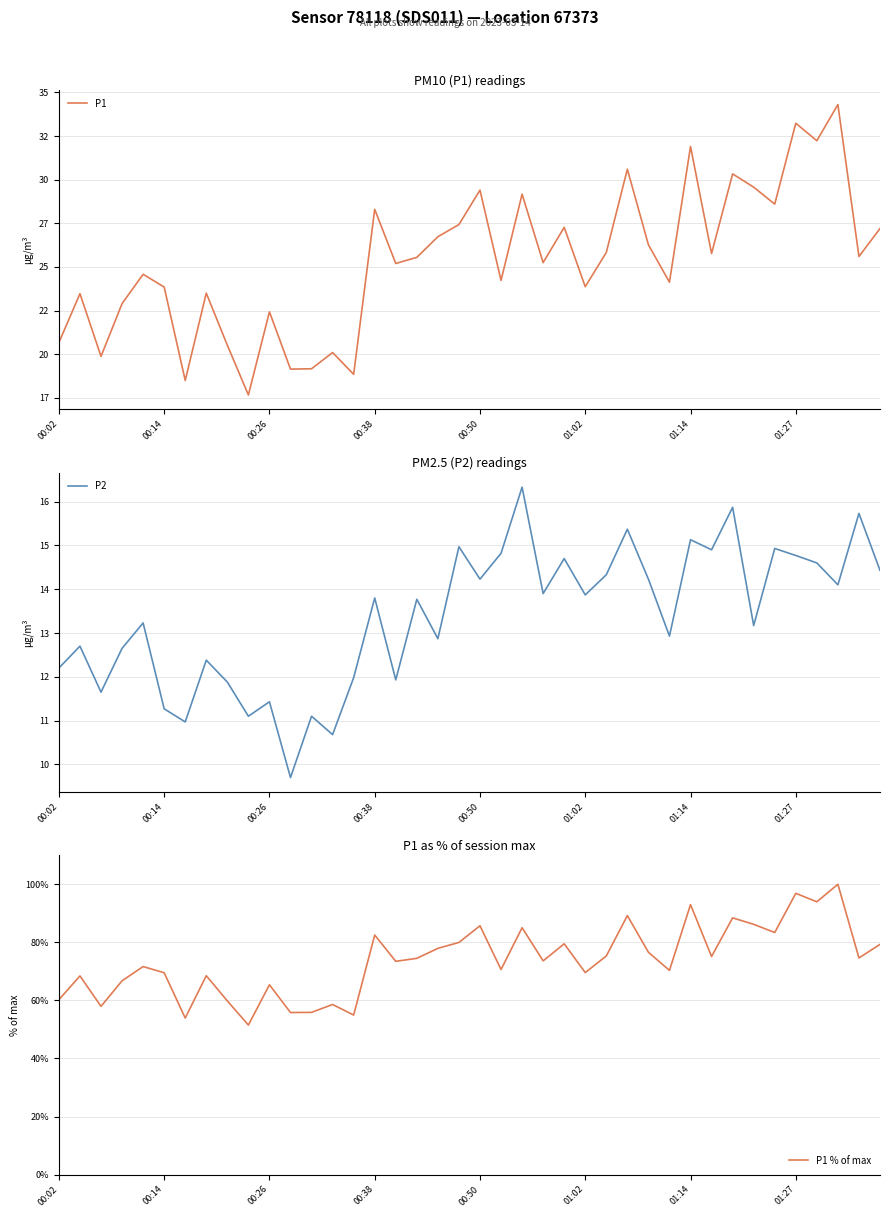

True or false: P1 and P1 % of max intersect in this chart.

False